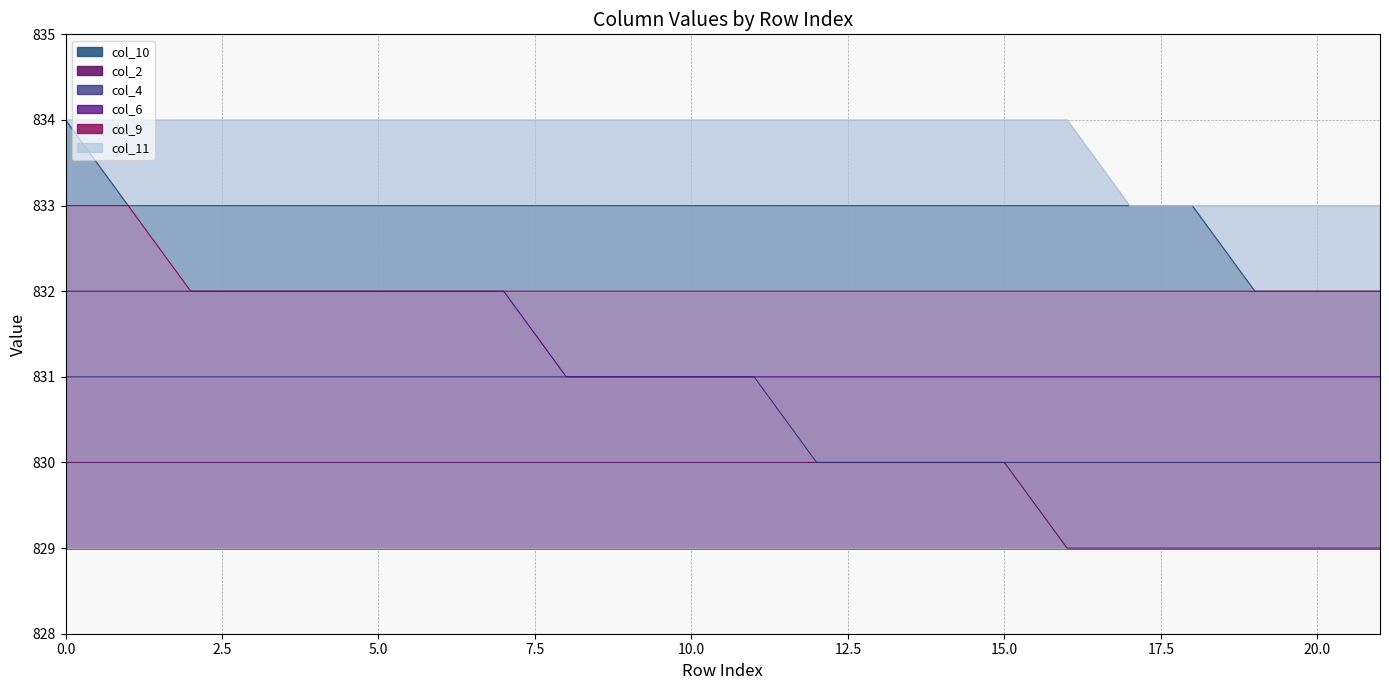

List the series in order of their overall mean, highest first.

col_11, col_10, col_9, col_6, col_4, col_2